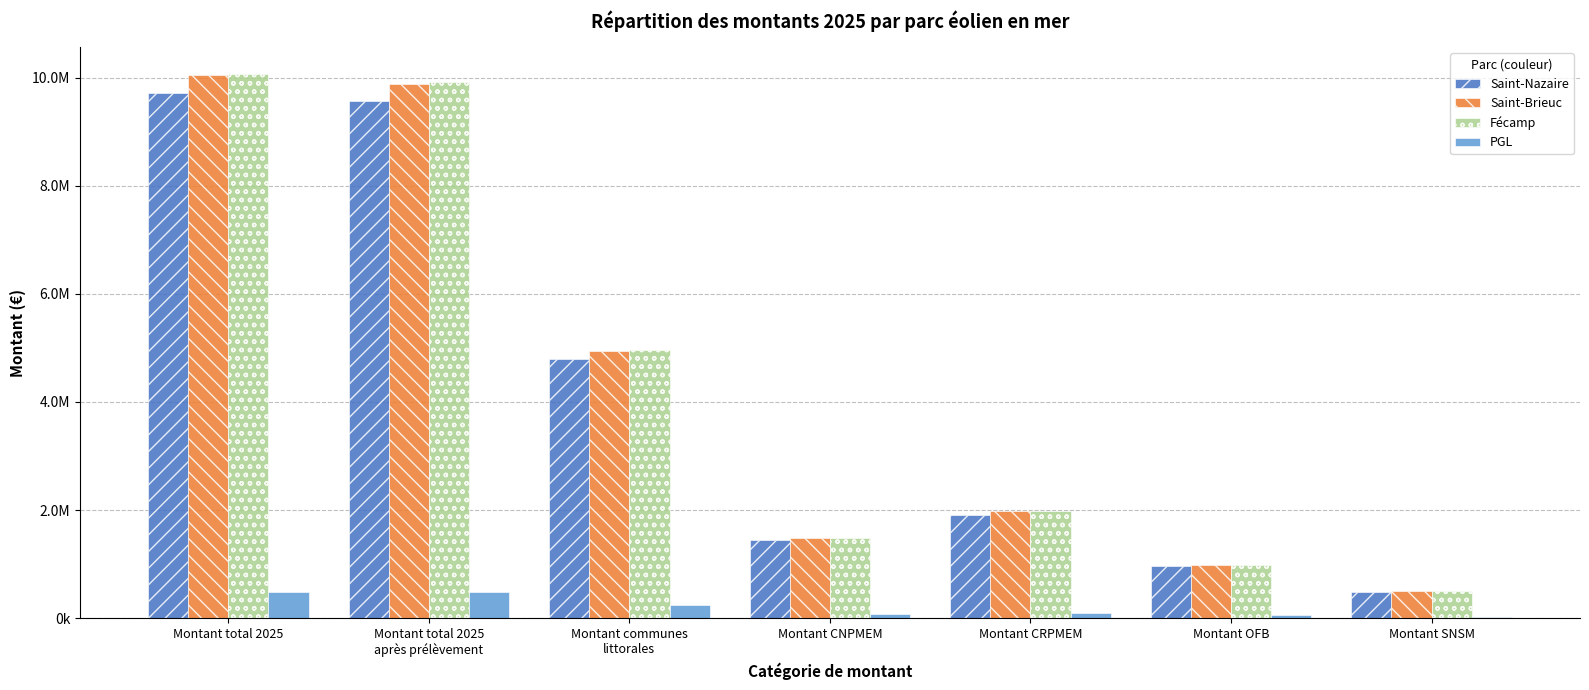

What is the average value of the Saint-Nazaire series?

4123649.8